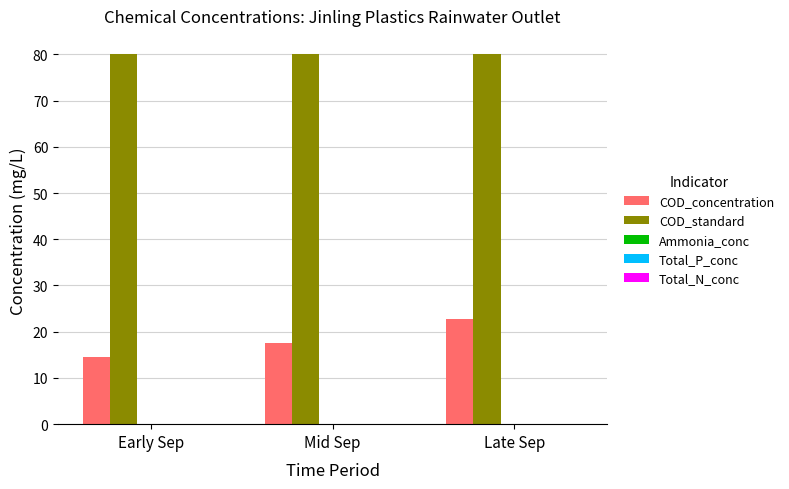

How many bars are there in each group?

2